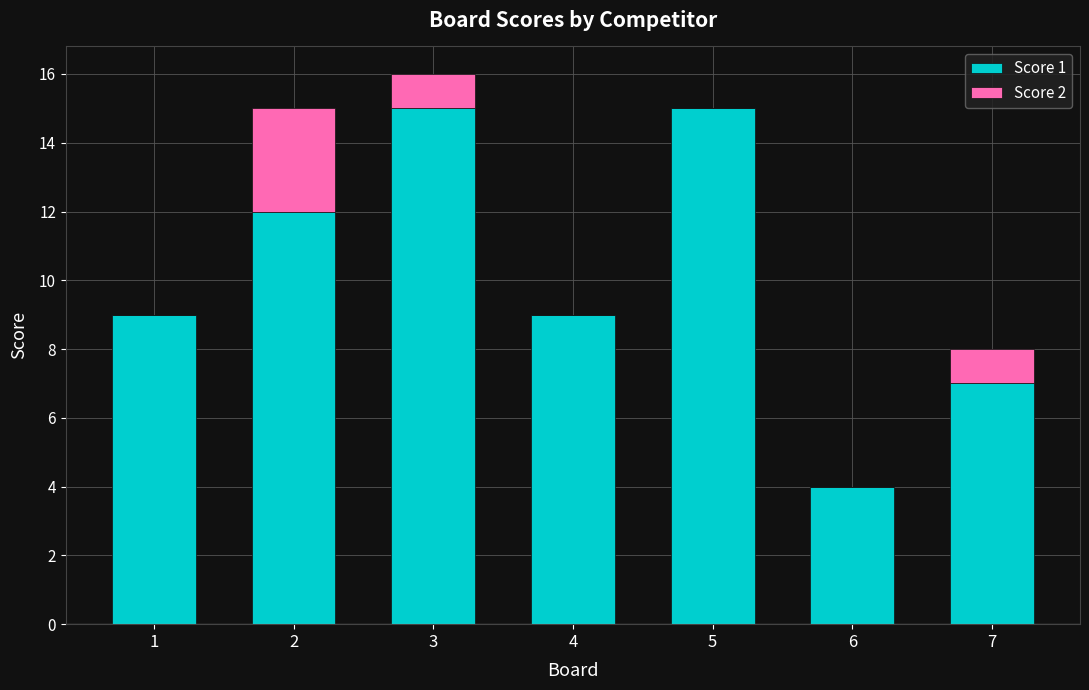

Reading right to left, what are the values for Score 1?

7=7	6=4	5=15	4=9	3=15	2=12	1=9